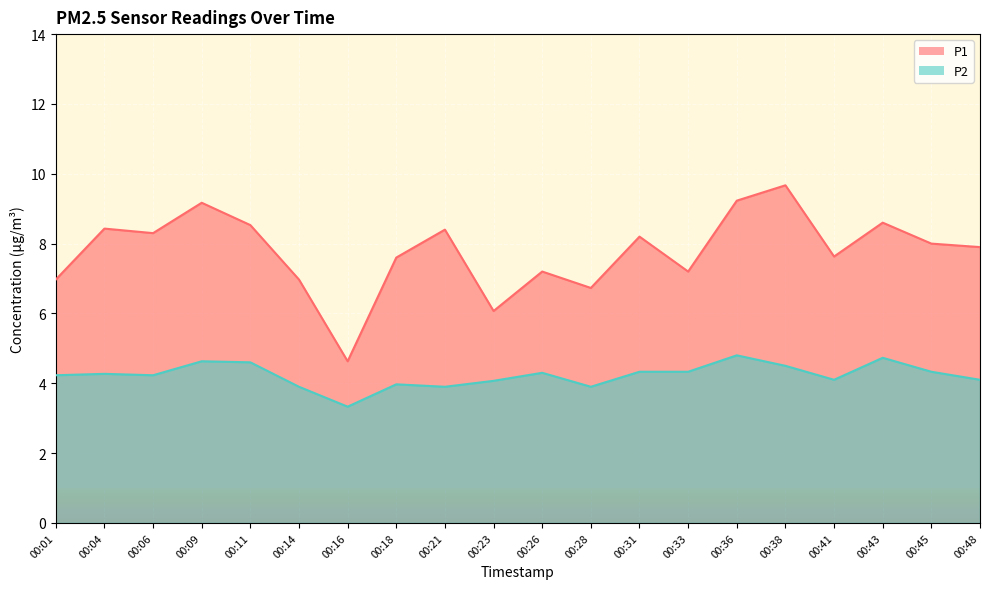

List the labels in order of P1 value, smallest first.

00:16, 00:23, 00:28, 00:01, 00:14, 00:26, 00:33, 00:18, 00:41, 00:48, 00:45, 00:31, 00:06, 00:21, 00:04, 00:11, 00:43, 00:09, 00:36, 00:38